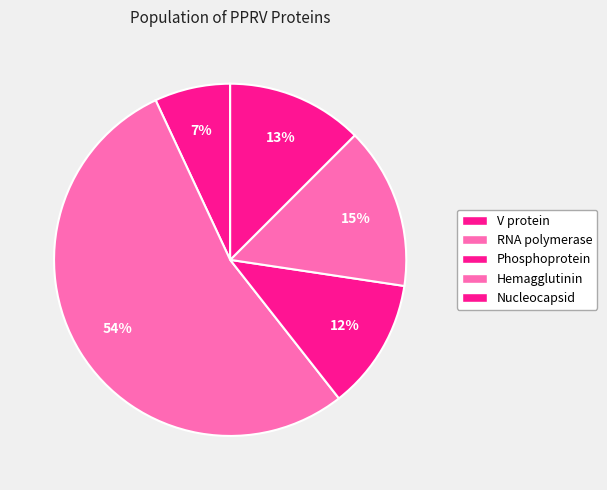

How many slices are in this pie chart?

5